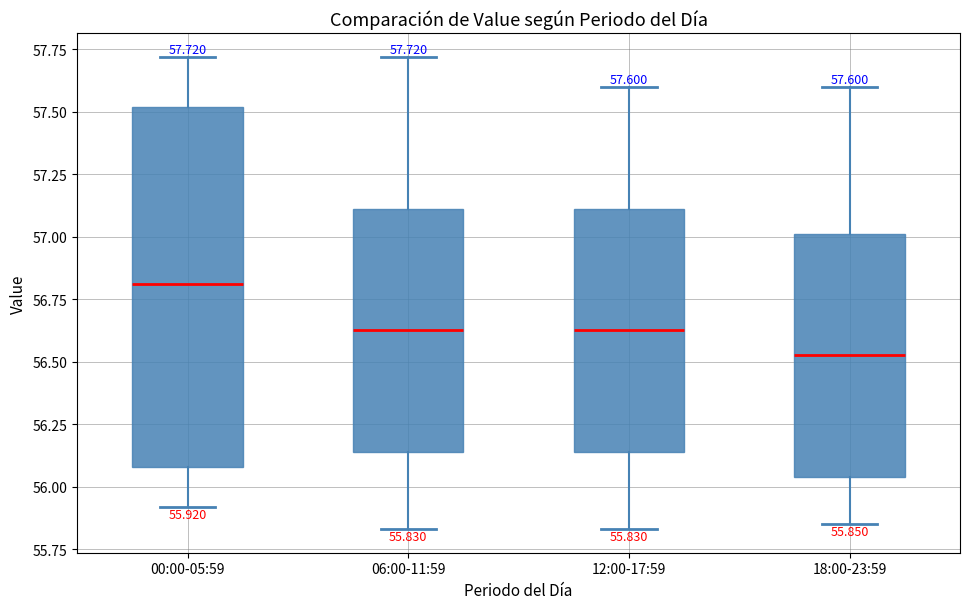

Which box has the lowest median line?

18:00-23:59